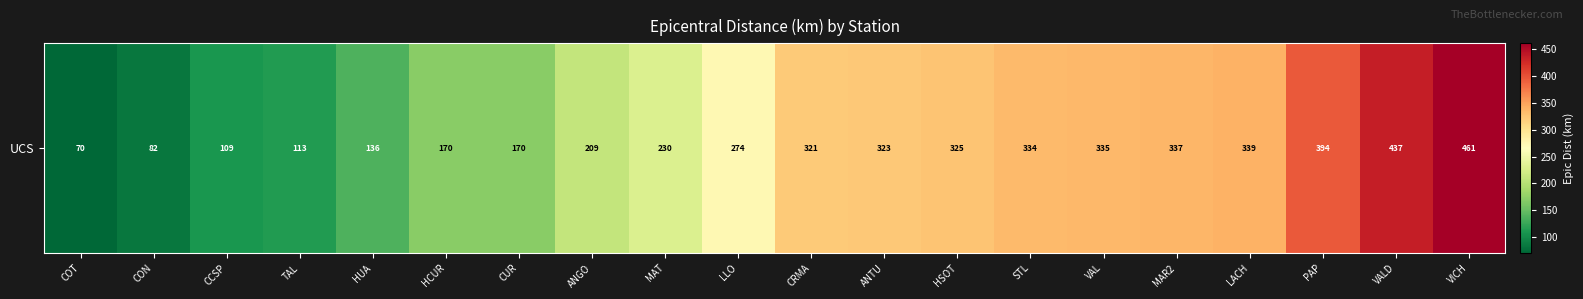

List the labels in order of value, smallest first.

COT, CON, CCSP, TAL, HUA, HCUR, CUR, ANGO, MAT, LLO, CRMA, ANTU, HSOT, STL, VAL, MAR2, LACH, PAP, VALD, VICH